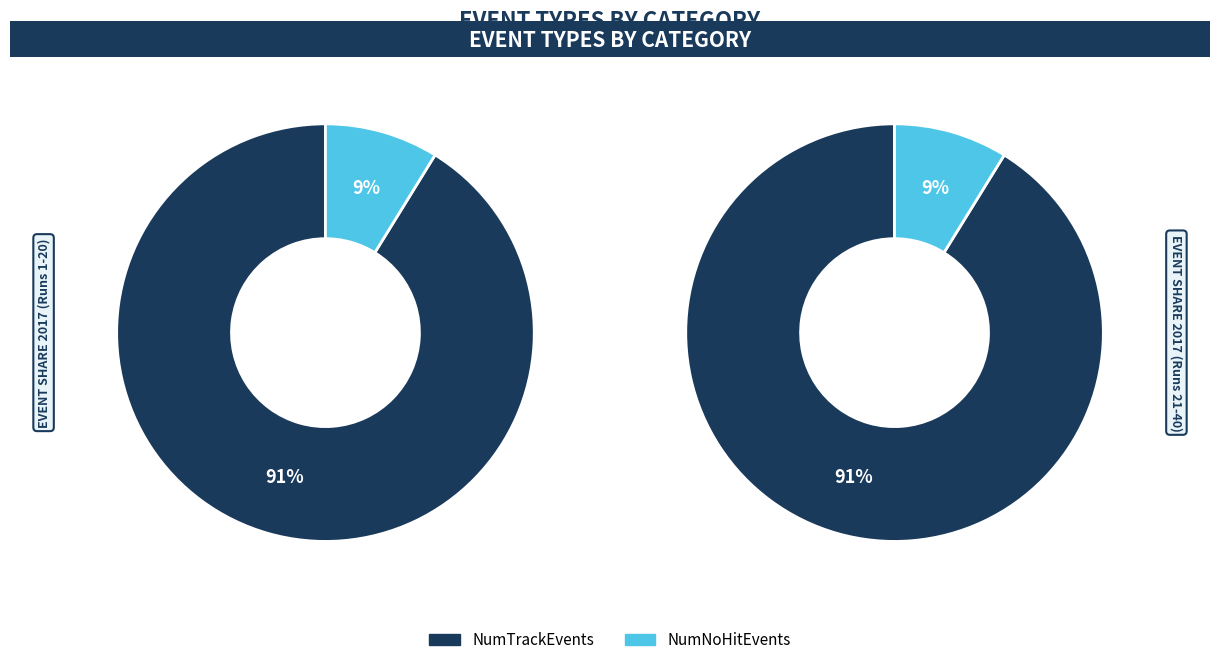

Rank the series by their average value, from lowest to highest.

NumNoHitEvents, NumTrackEvents